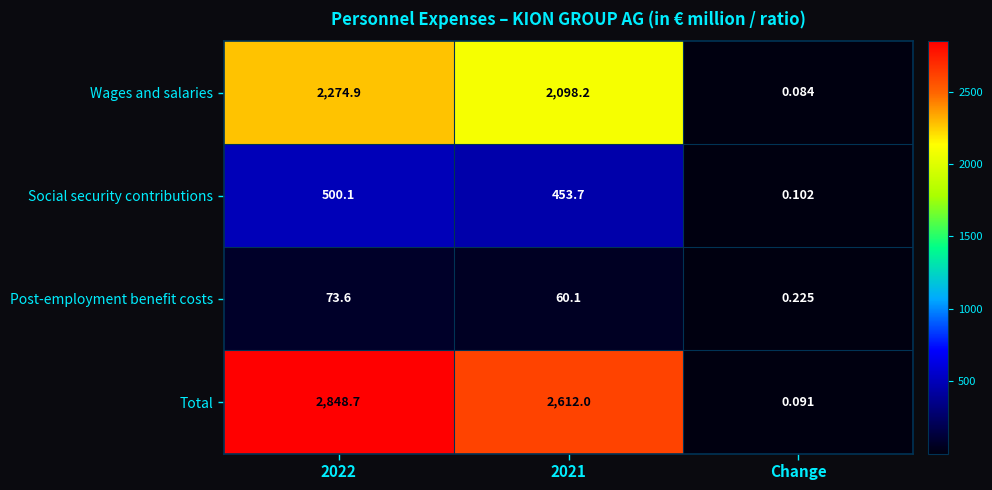

Which series has the widest spread of values?

Total